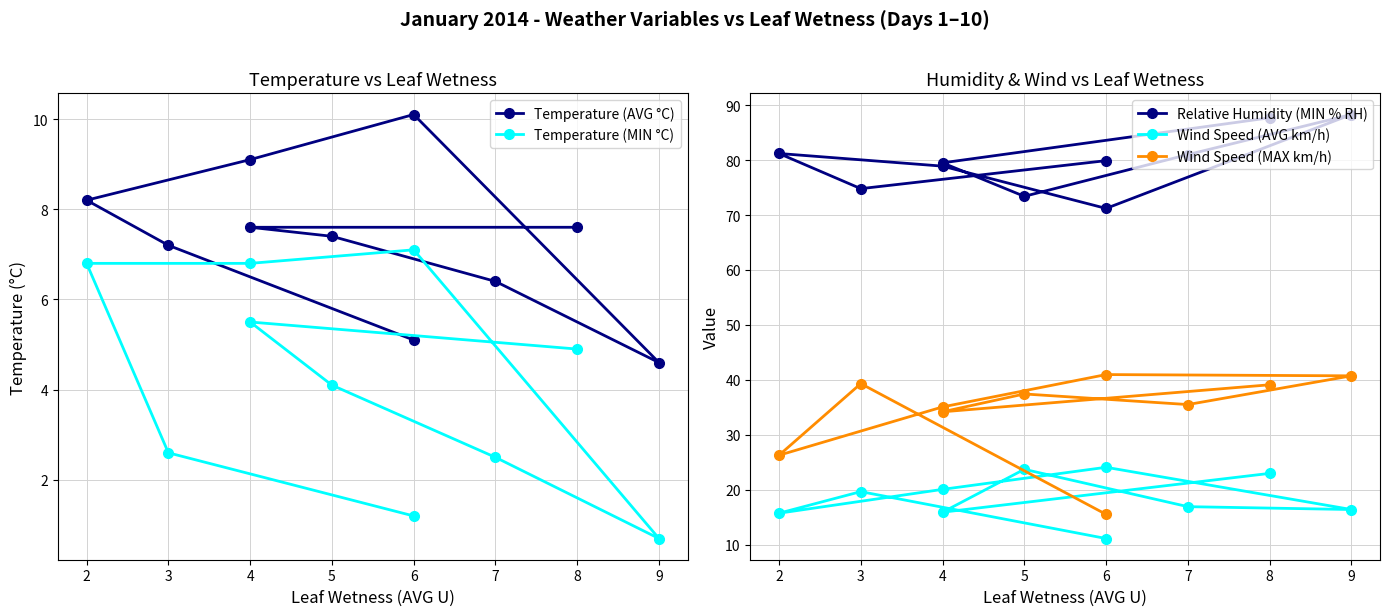

What is the value of the Temperature (AVG °C) point at the 10th from the left?

5.1